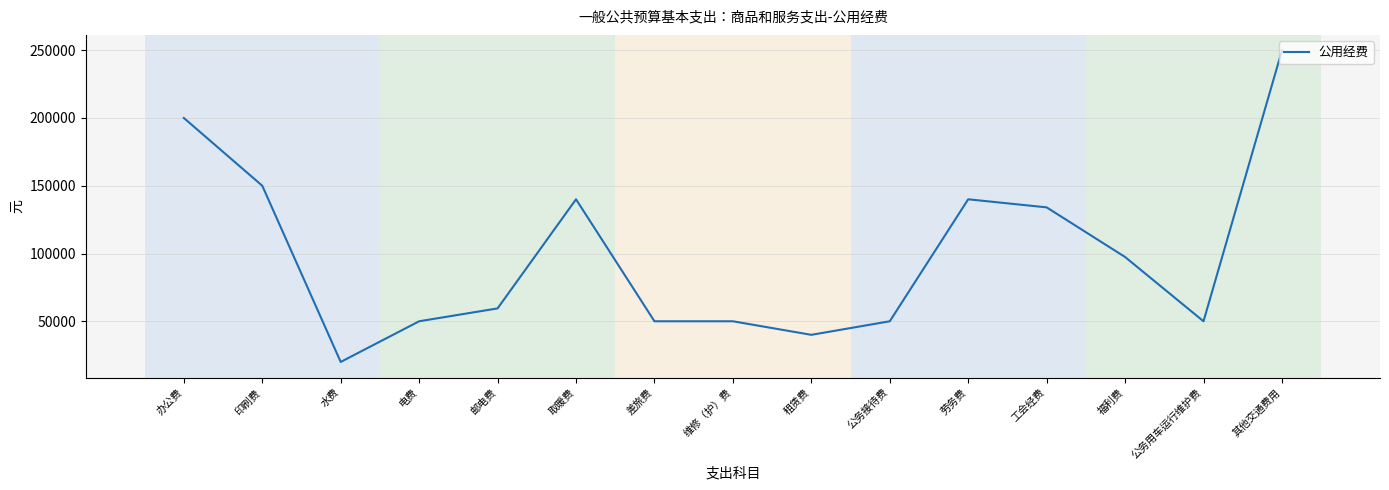

How many values are below 59500?

7